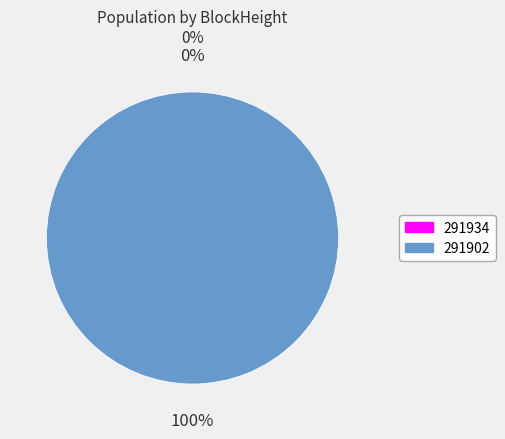

Combined, what portion of the pie is 291902 and 291934?

100.0%